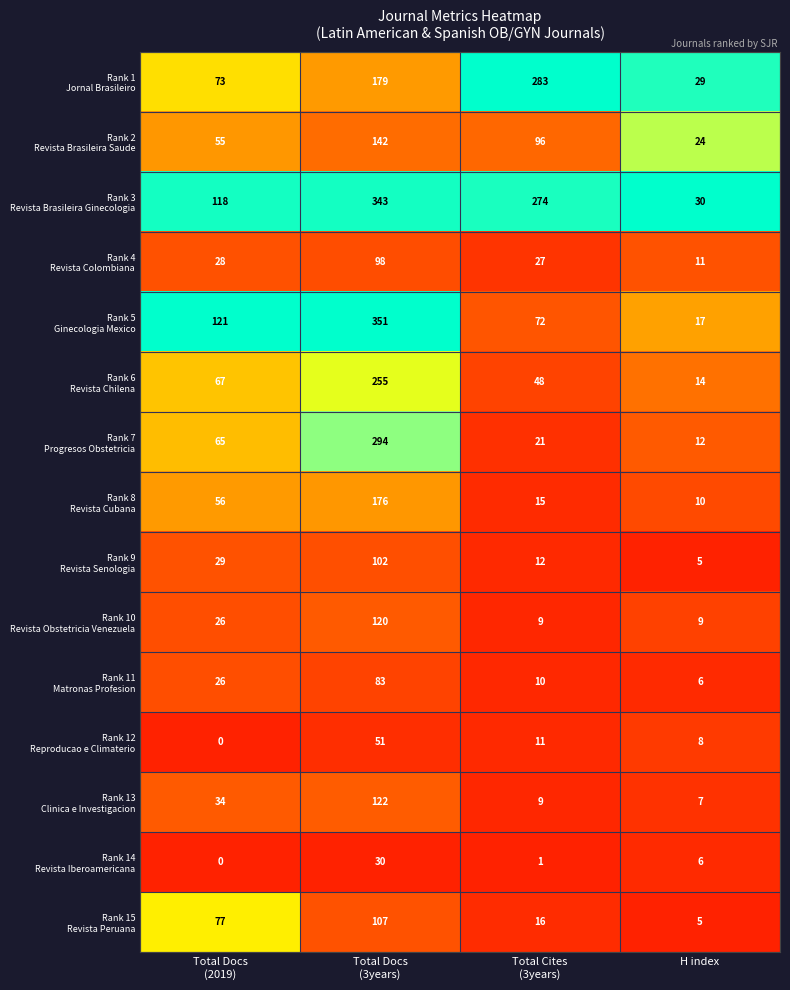

What is the greatest value displayed?

351